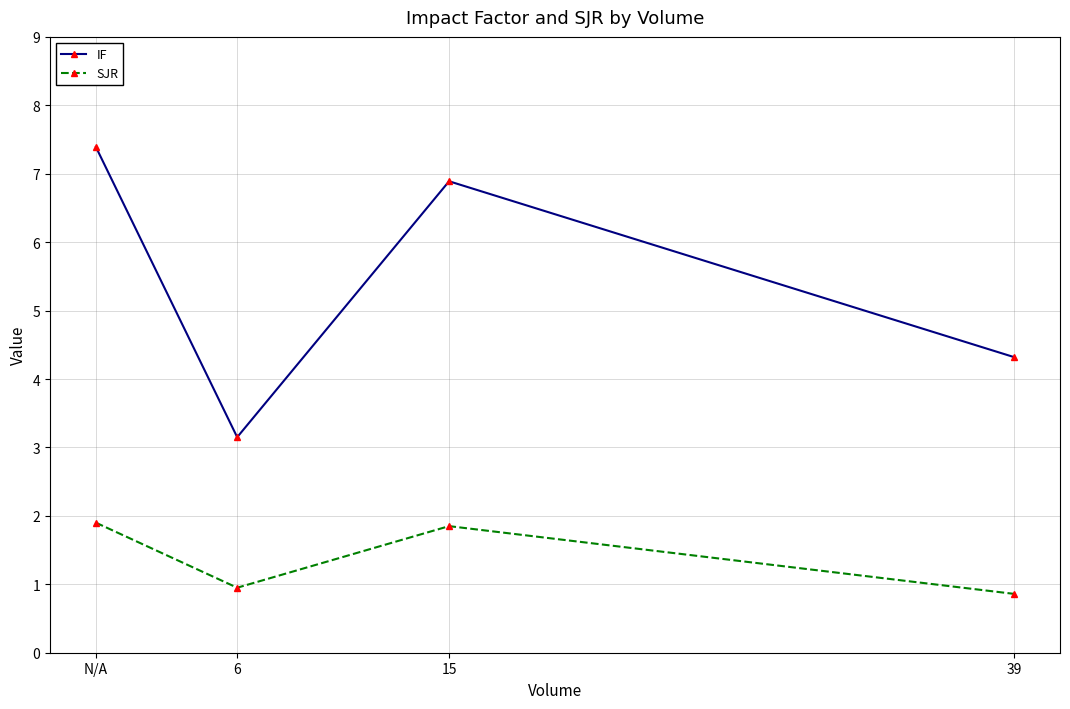

How many data points in IF are above 6?

2